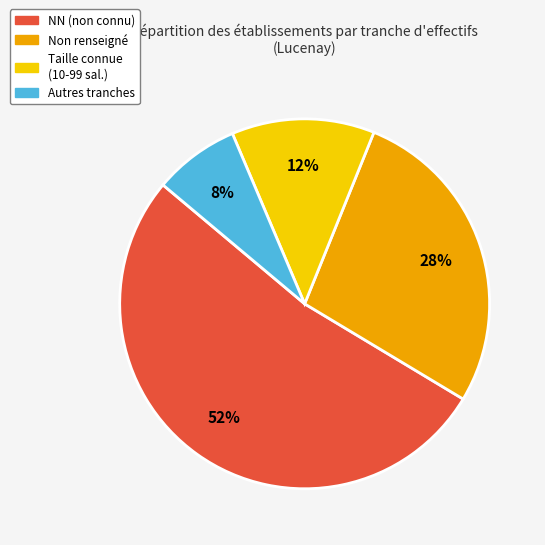

How many slices are in this pie chart?

4